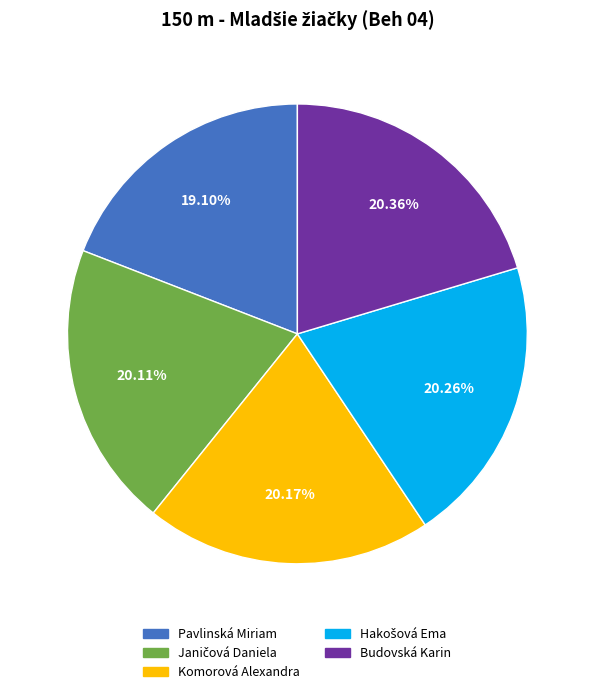

Approximately how many times larger is the value at Komorová Alexandra compared to Pavlinská Miriam?

1.1